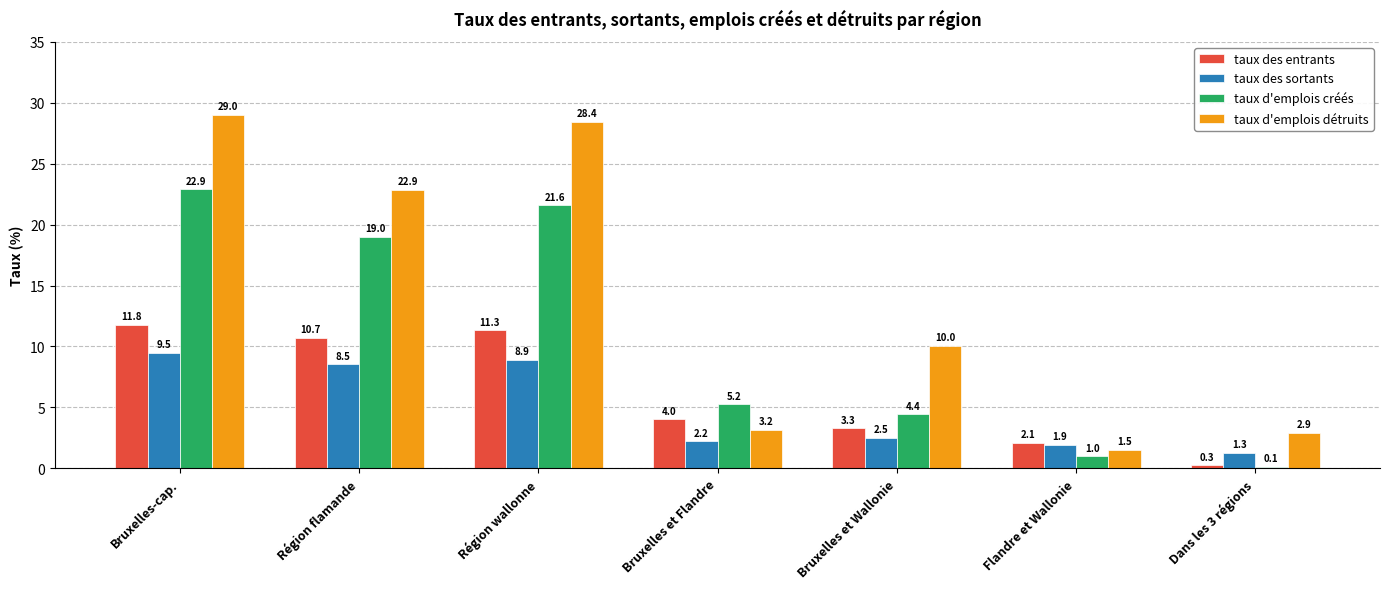

True or false: taux d'emplois détruits has a value of 2.0 at Bruxelles et Flandre.

False